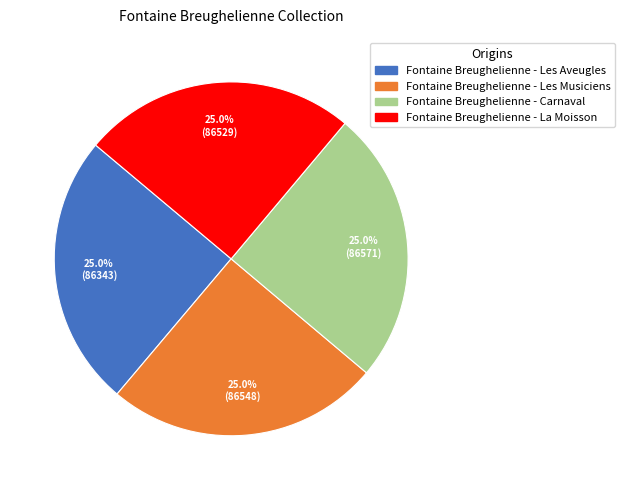

What percentage is the Fontaine Breughelienne - Les Aveugles slice, to the nearest percent?

25%